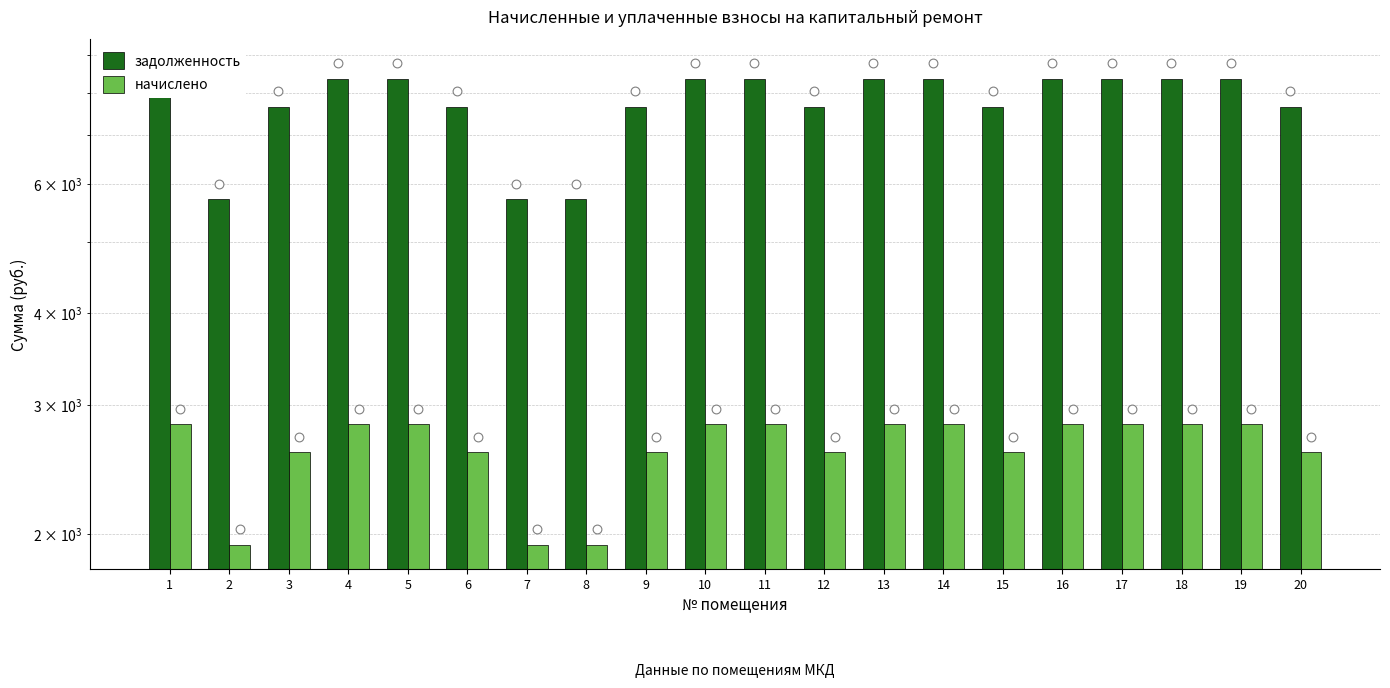

Which series has the widest spread of Y values?

задолженность